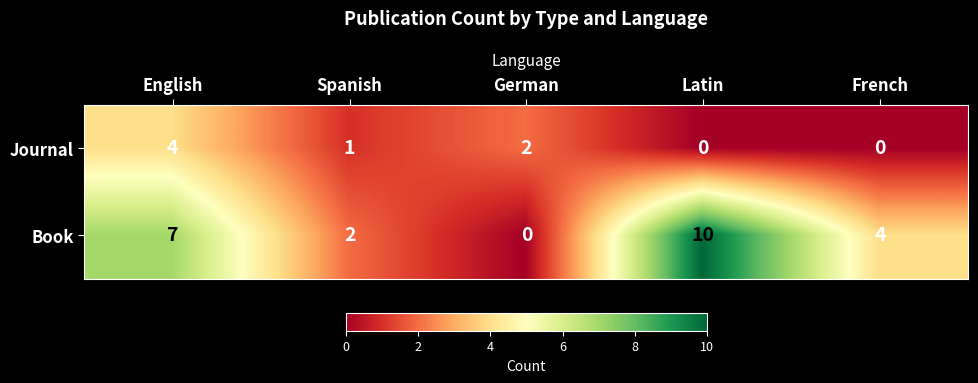

Count the Book values in the range 2 to 7.

3